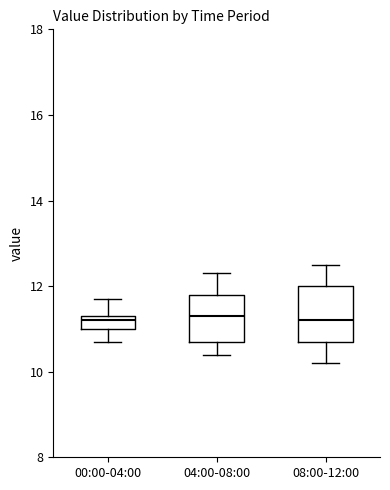

Reading left to right, transcribe this box plot: for each box, give where its median line is, the range the box spans, and where its two whiskers end, as read against the y-axis. The values are not printed on the chart, so give them approximately, as read against the axis.

00:00-04:00: median 11.2, box 11.0 to 11.4, whiskers 10.8 to 11.8
04:00-08:00: median 11.4, box 10.8 to 11.8, whiskers 10.4 to 12.4
08:00-12:00: median 11.2, box 10.8 to 12.0, whiskers 10.2 to 12.6